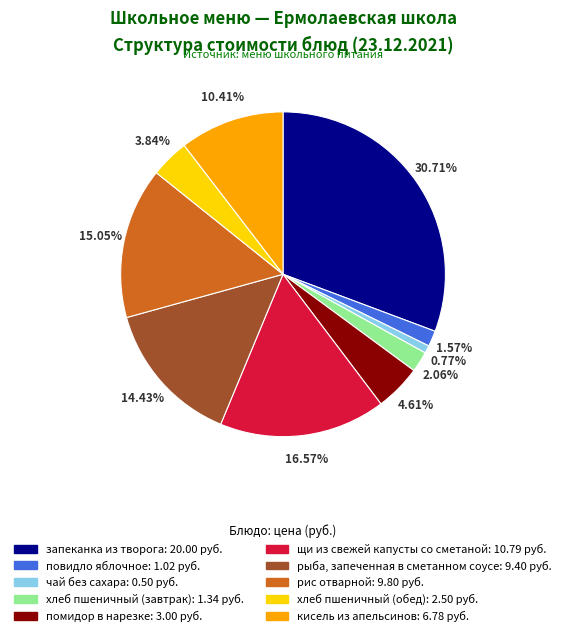

Does any single category account for the majority?

No